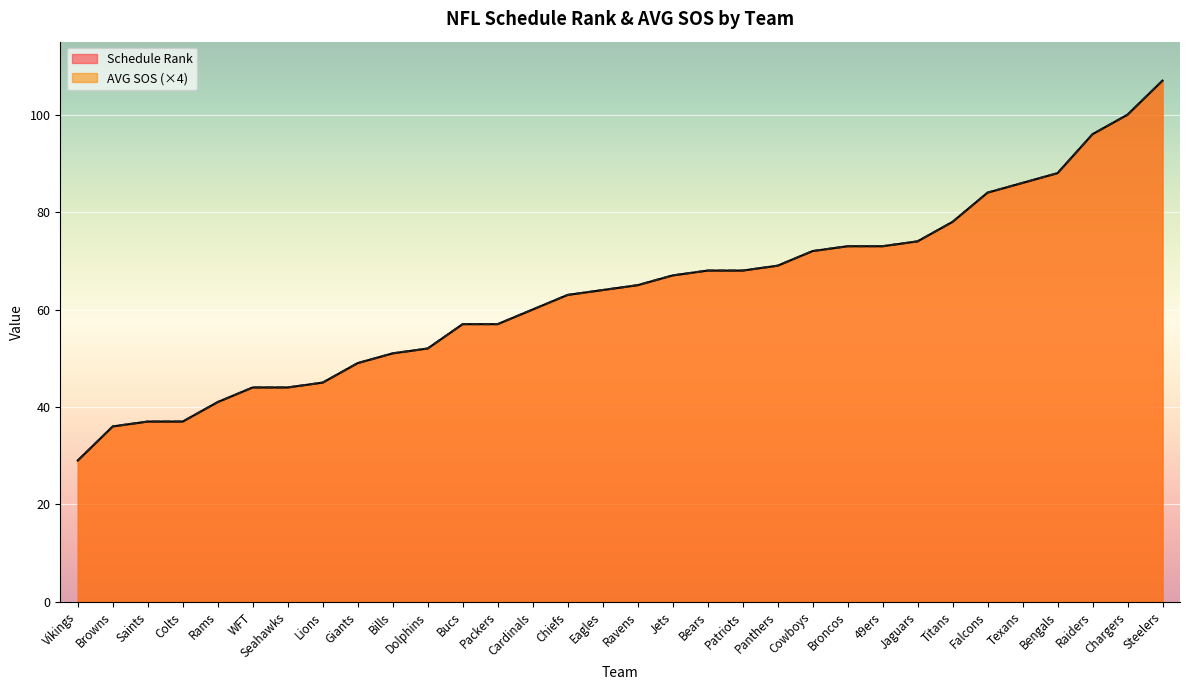

Which series has the widest spread of values?

Schedule Rank